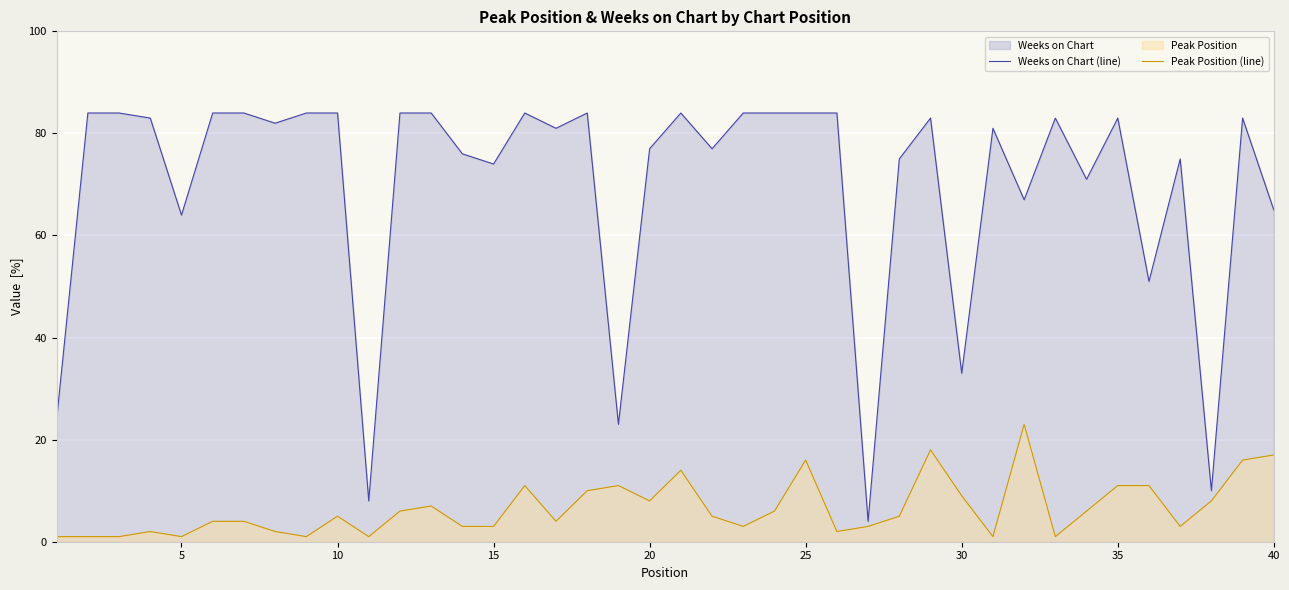

True or false: Weeks on Chart (line) and Peak Position (line) intersect in this chart.

False